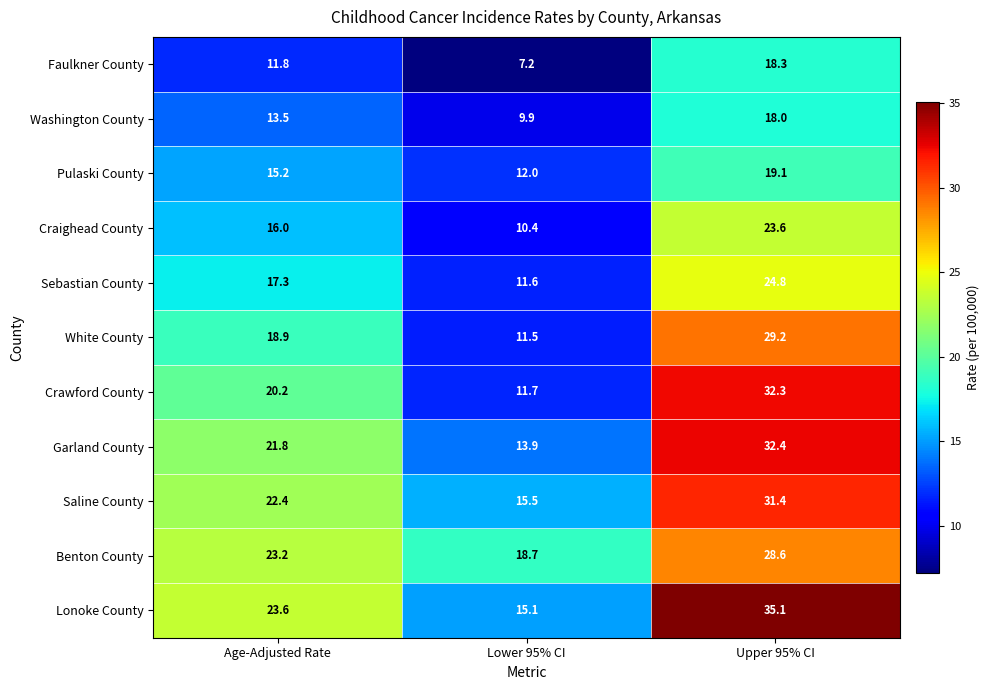

The Crawford County series shows 14.5 at Upper 95% CI. True or false?

False